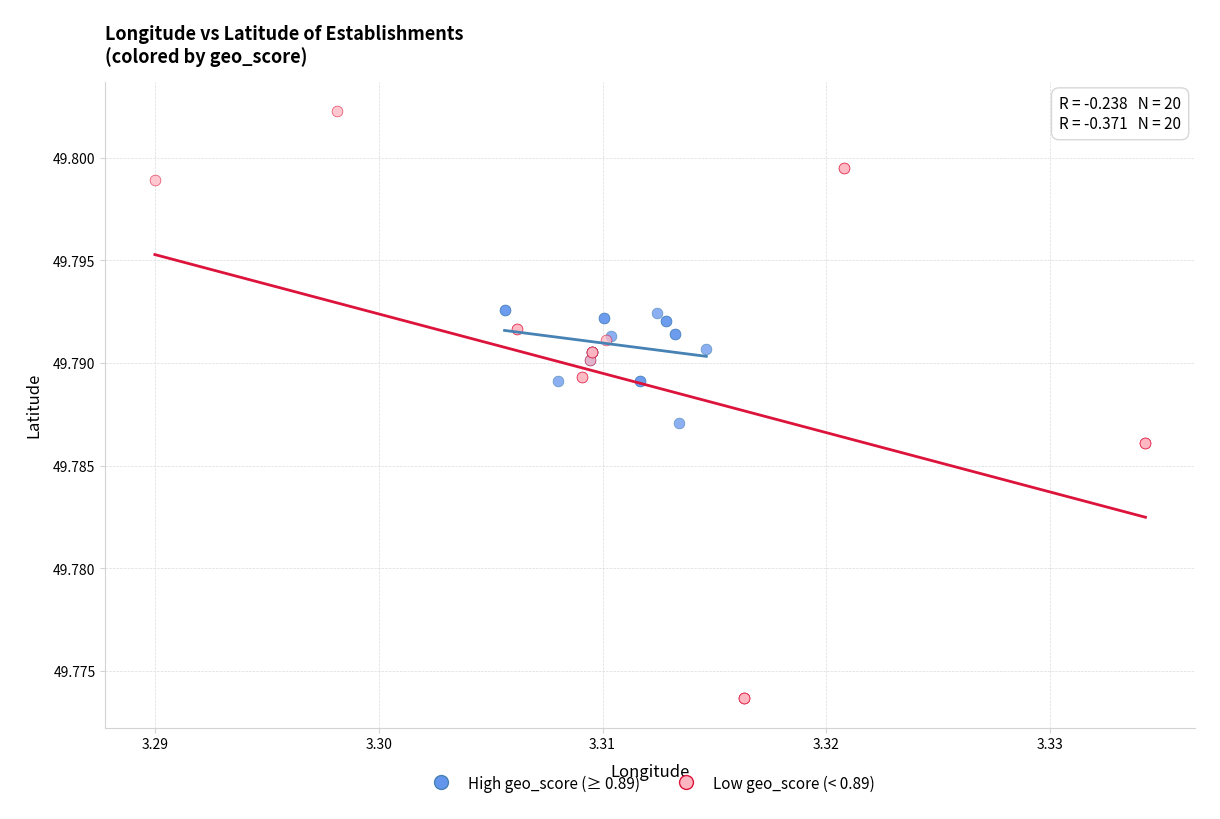

Which series has the largest Y range (max minus min)?

Low geo_score (< 0.89)